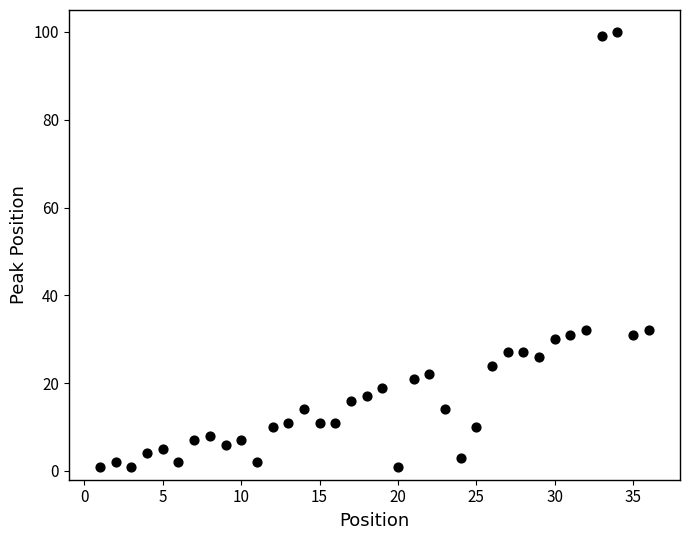

What is the range of Y values (max minus min)?

99